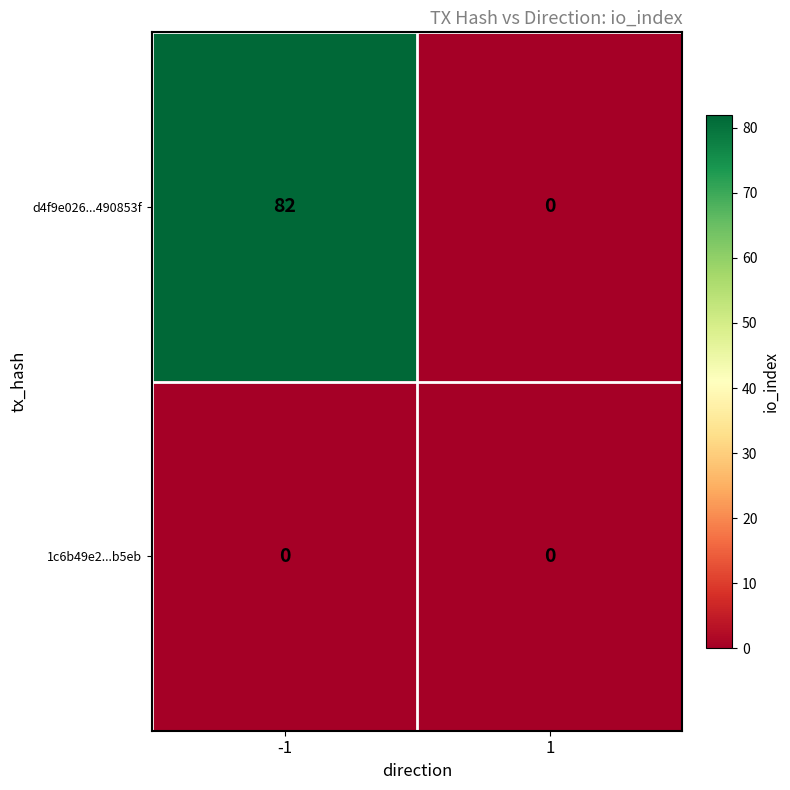

Rank the series by their maximum value, from lowest to highest.

1c6b49e2...b5eb, d4f9e026...490853f